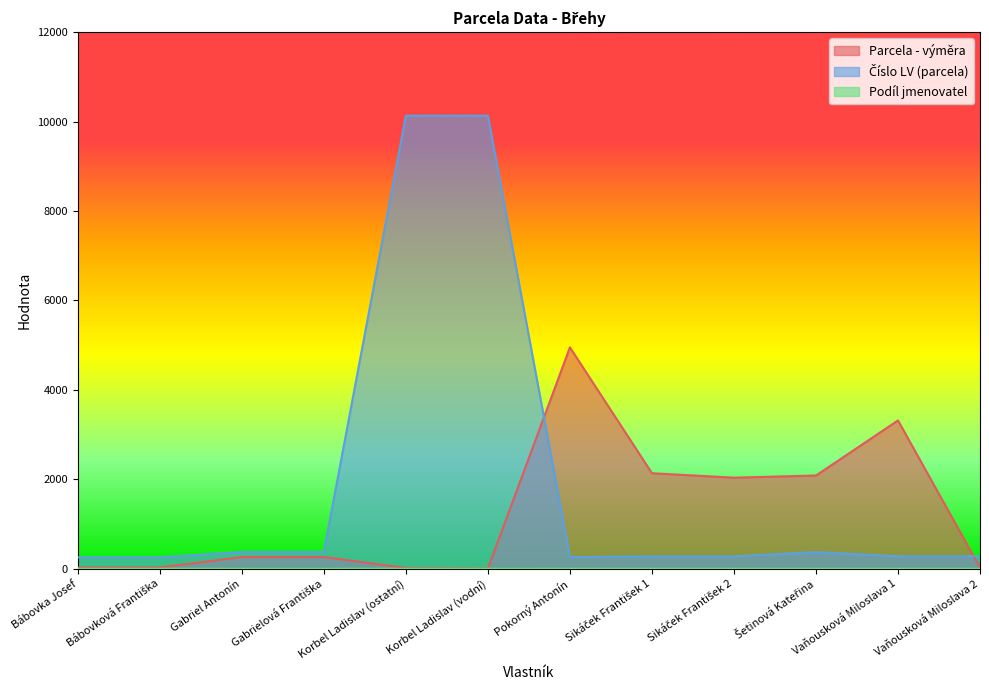

What is the spread (max minus min) of values at Pokorný Antonín?

4951